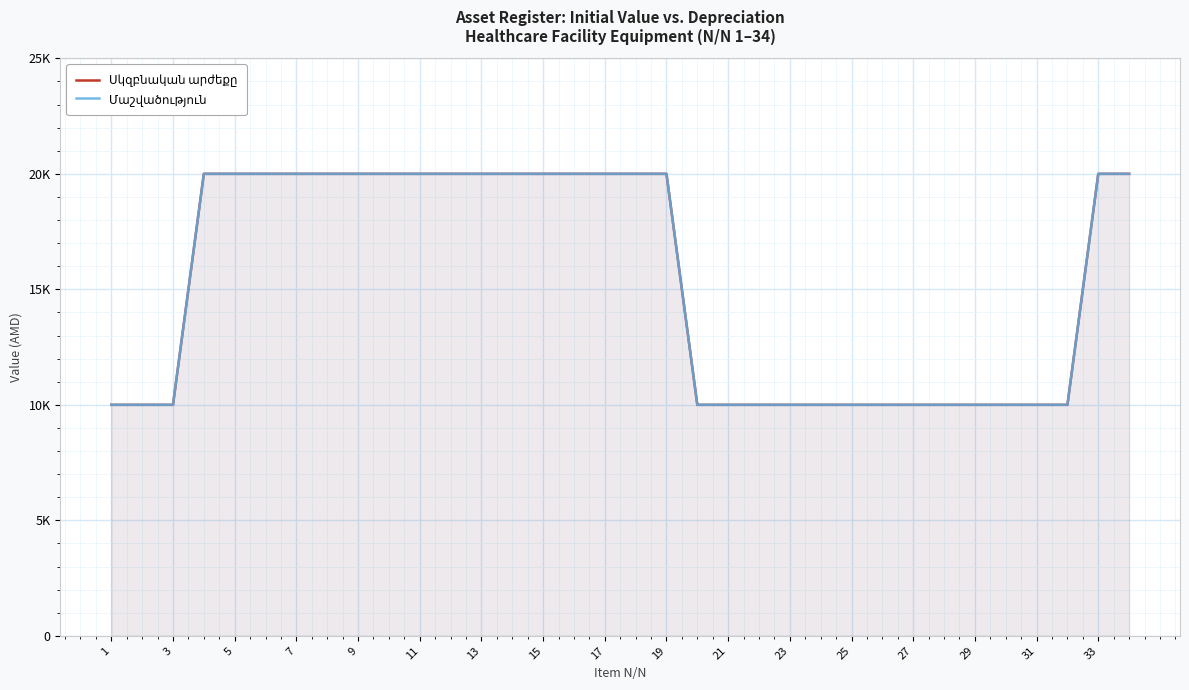

Is it true that Մաշվածություն equals 5755 at 27?

False